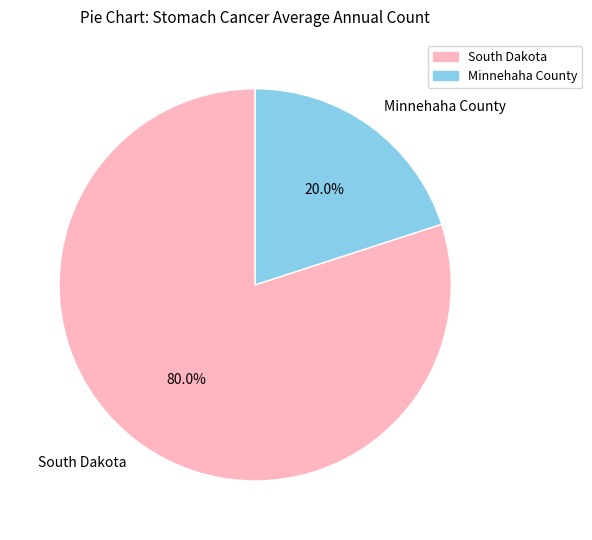

Between South Dakota and Minnehaha County, which is larger?

South Dakota